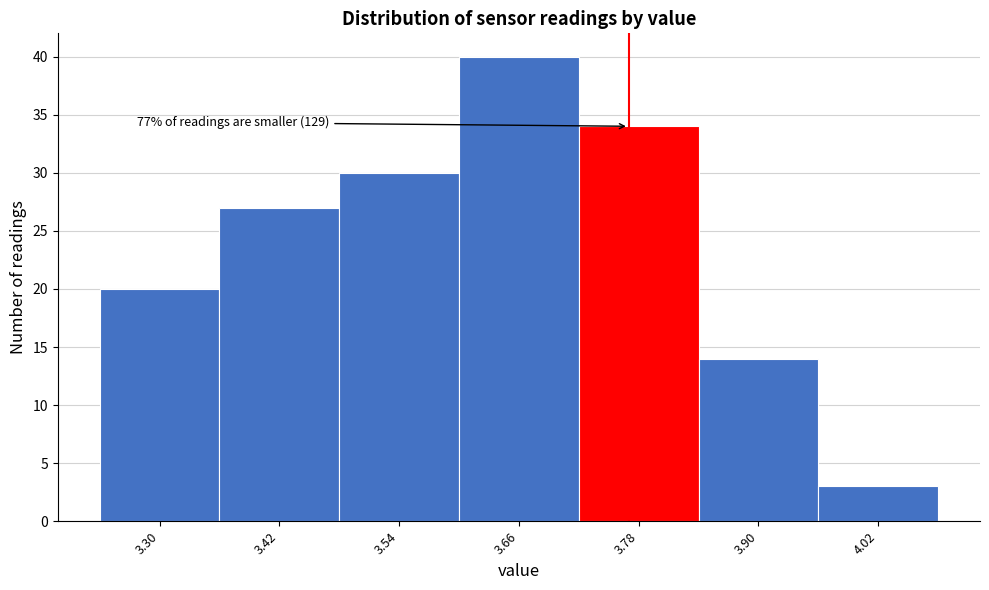

Reading left to right, list all the values displayed in this chart.

3.30=20	3.42=27	3.54=30	3.66=40	3.78=34	3.90=14	4.02=3